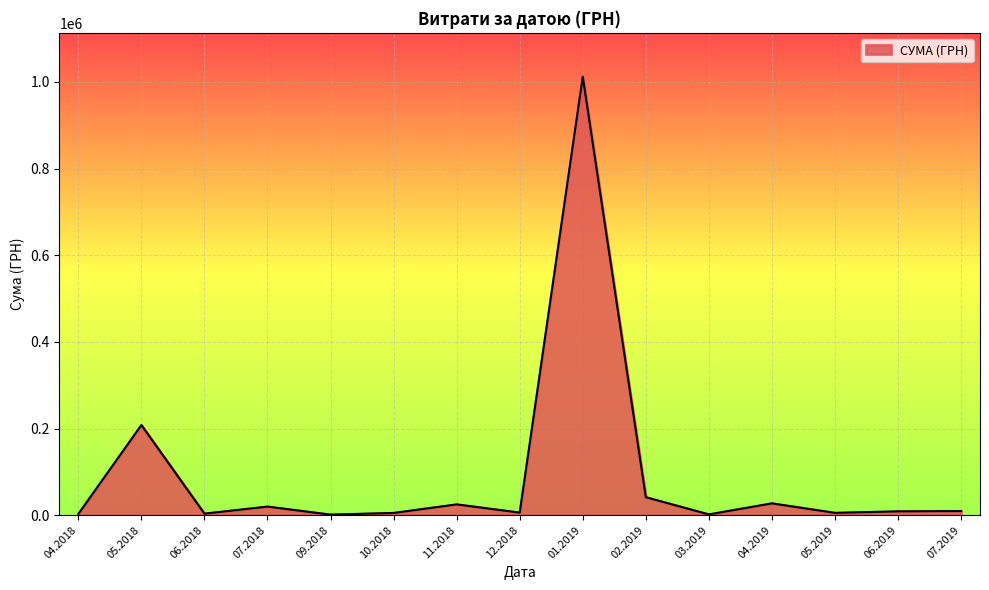

What is the greatest value displayed?

1011914.6